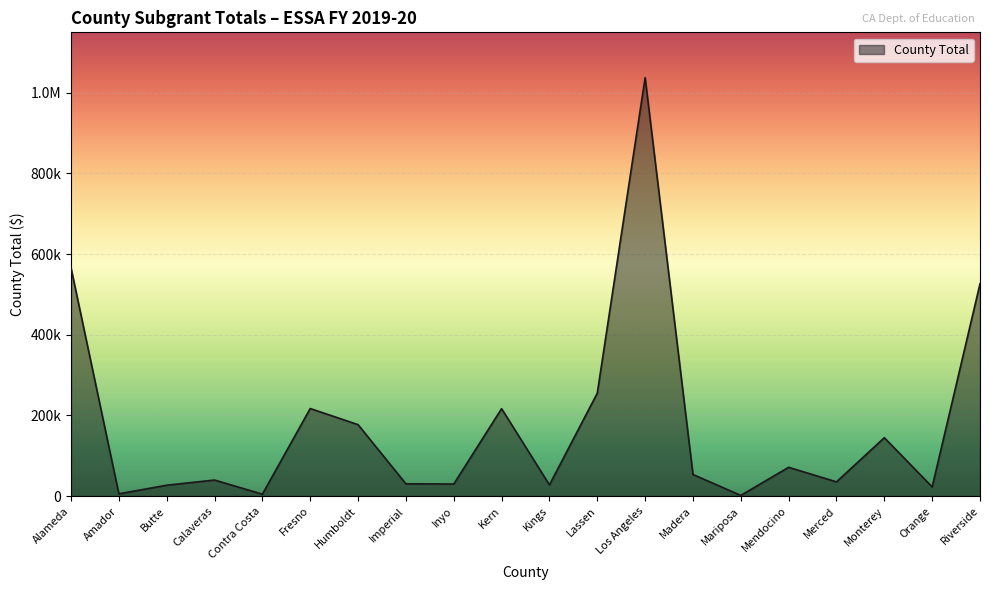

What is the value of the 17th point from the left?

35288.5